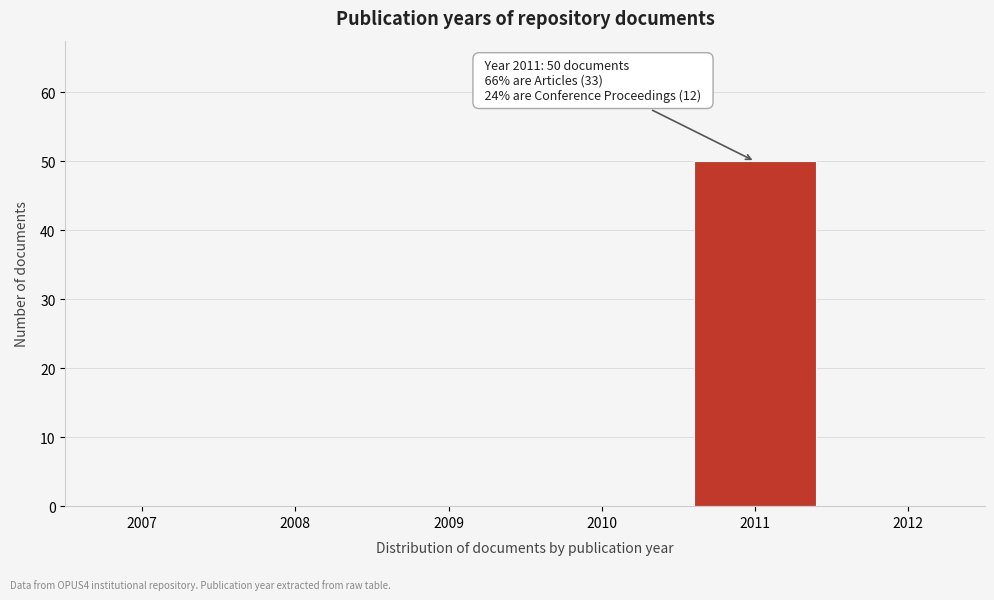

Reading left to right, extract all data points from this chart.

2007=0	2008=0	2009=0	2010=0	2011=50	2012=0